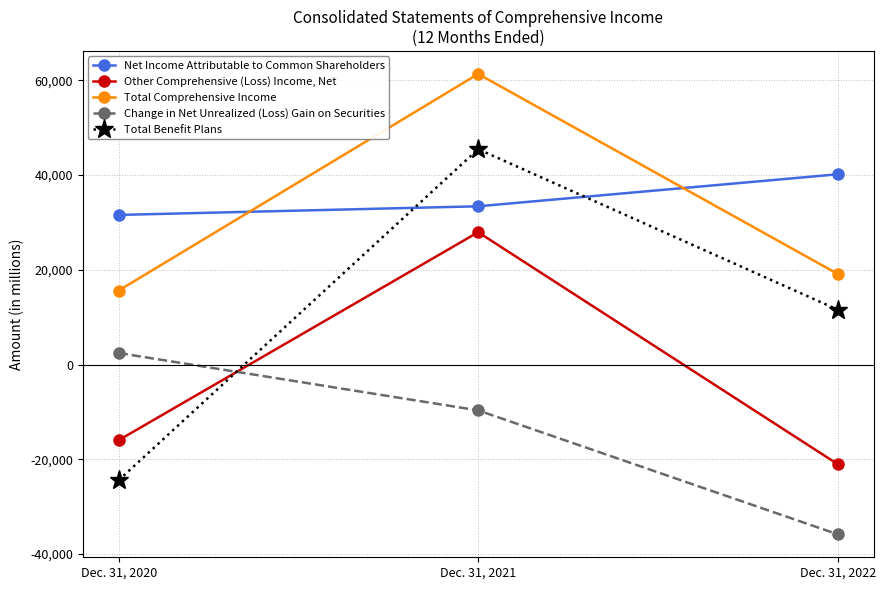

What is the difference between the Other Comprehensive (Loss) Income, Net values at Dec. 31, 2022 and Dec. 31, 2021?

48943